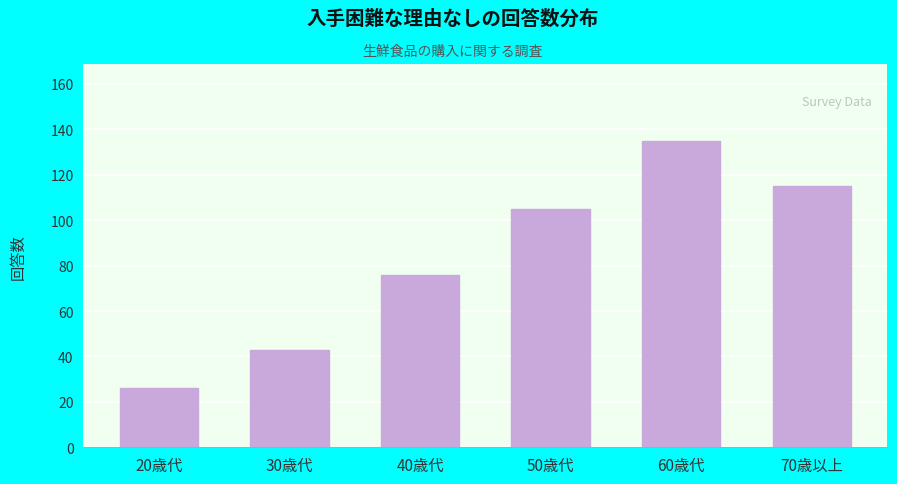

Reading right to left, extract all data points from this chart.

70歳以上=115	60歳代=135	50歳代=105	40歳代=76	30歳代=43	20歳代=26